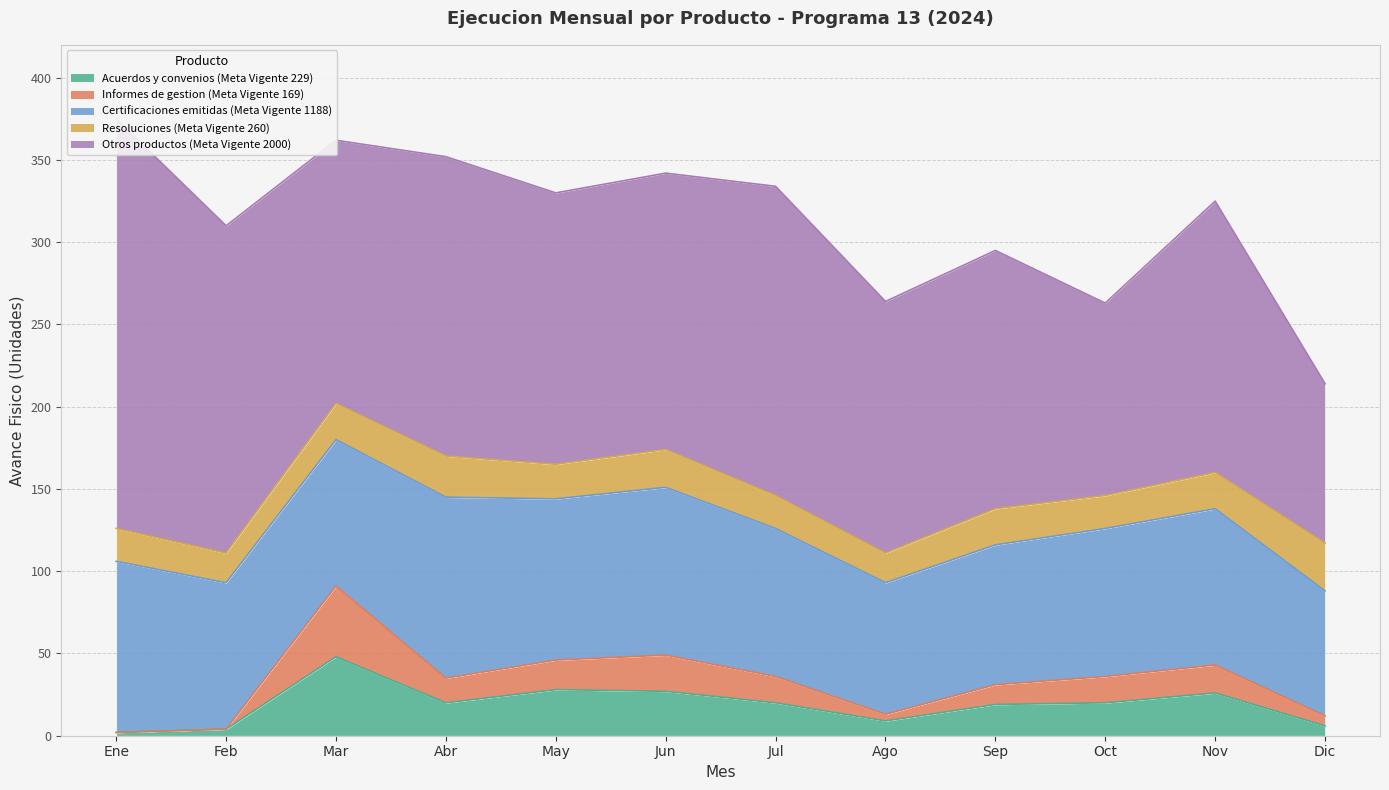

What is the average value of the Certificaciones emitidas (Meta Vigente 1188) series?

92